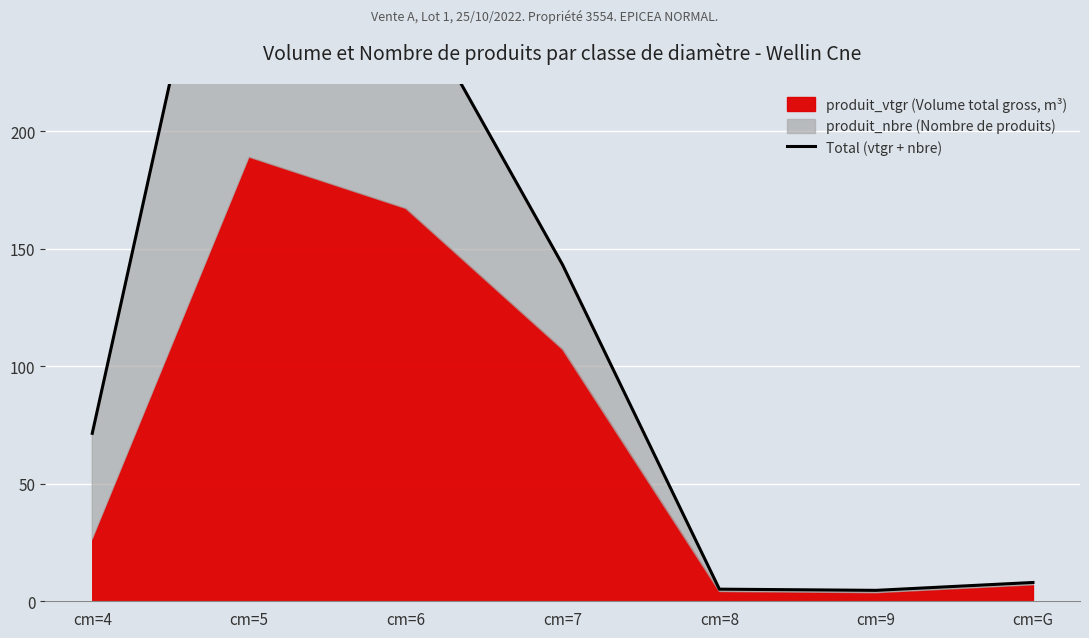

What is the value of the 7th point from the left?

8.0